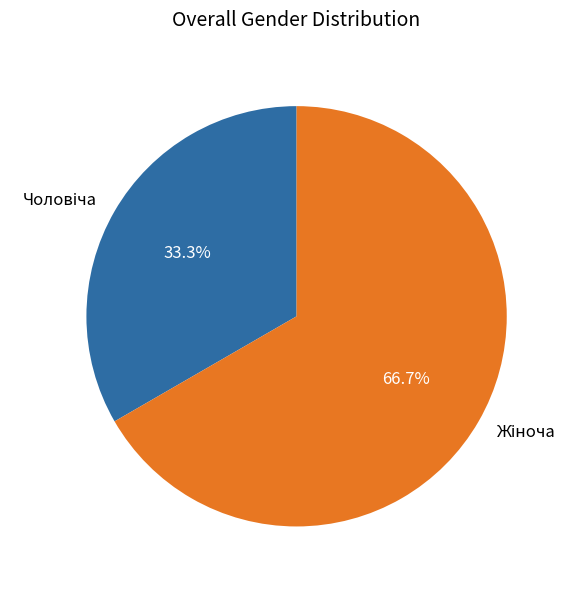

To the nearest percent, what is the difference between the largest and smallest slice percentages?

33%